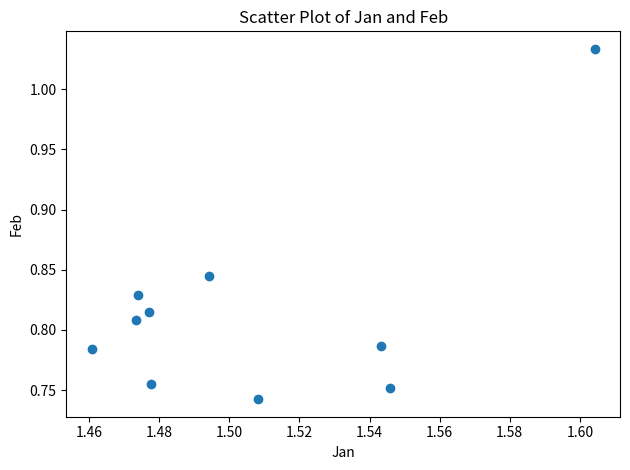

What is the range of Y values (max minus min)?

0.3